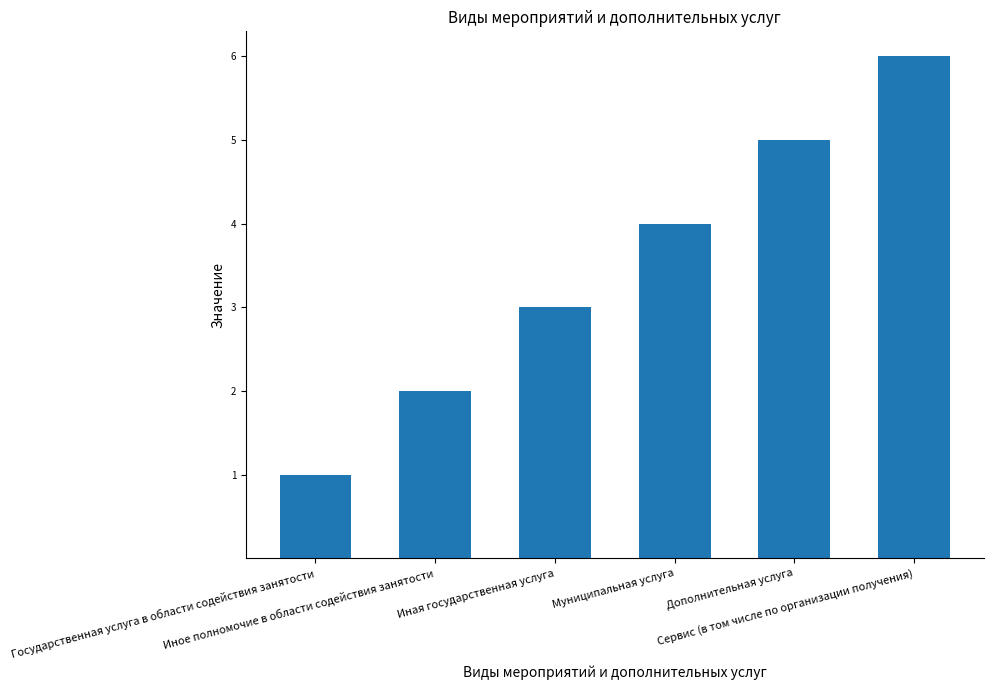

What is the value of the 6th bar from the left?

6